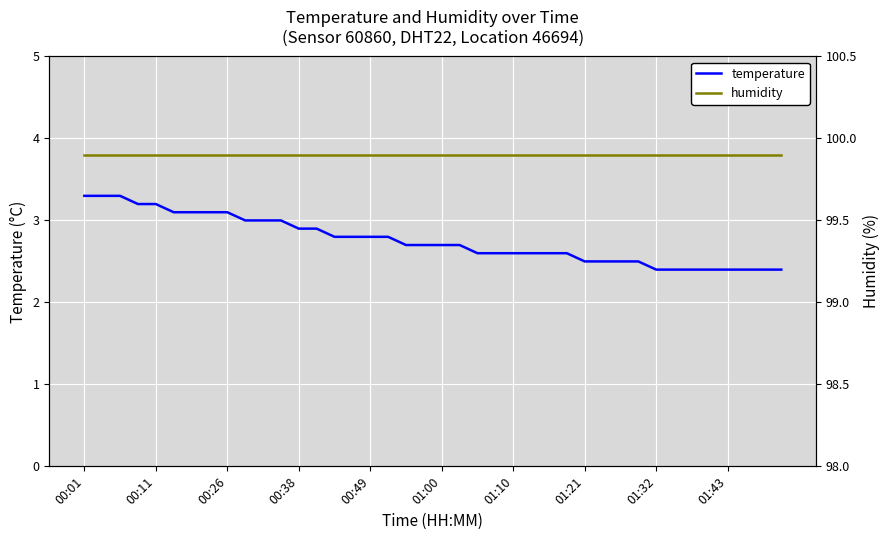

How many temperature values are between 2 and 3?

31